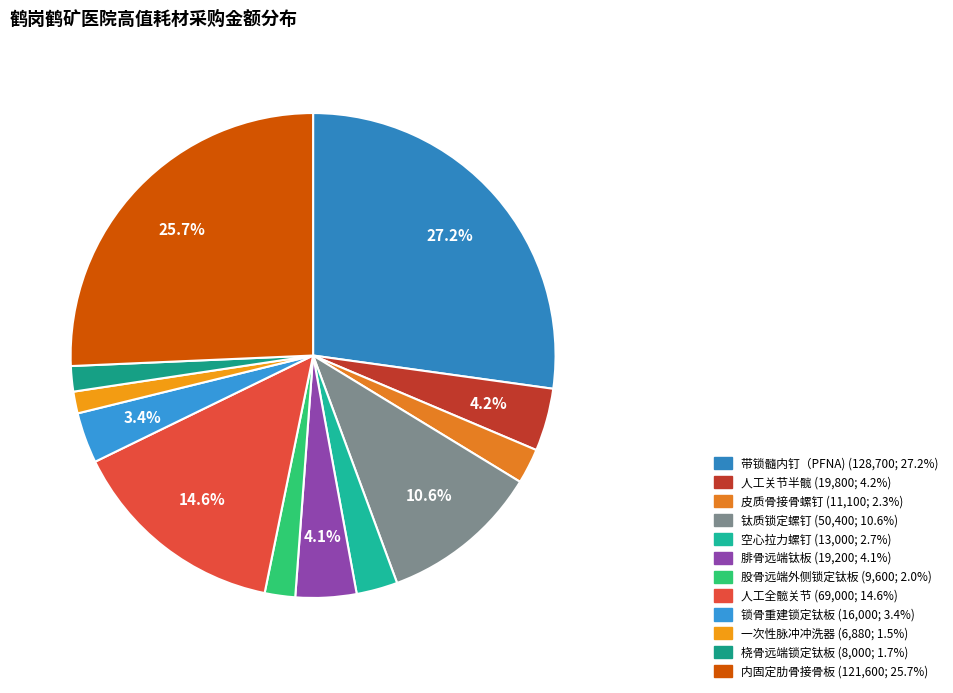

Between 桡骨远端锁定钛板 and 人工全髋关节, which is larger?

人工全髋关节